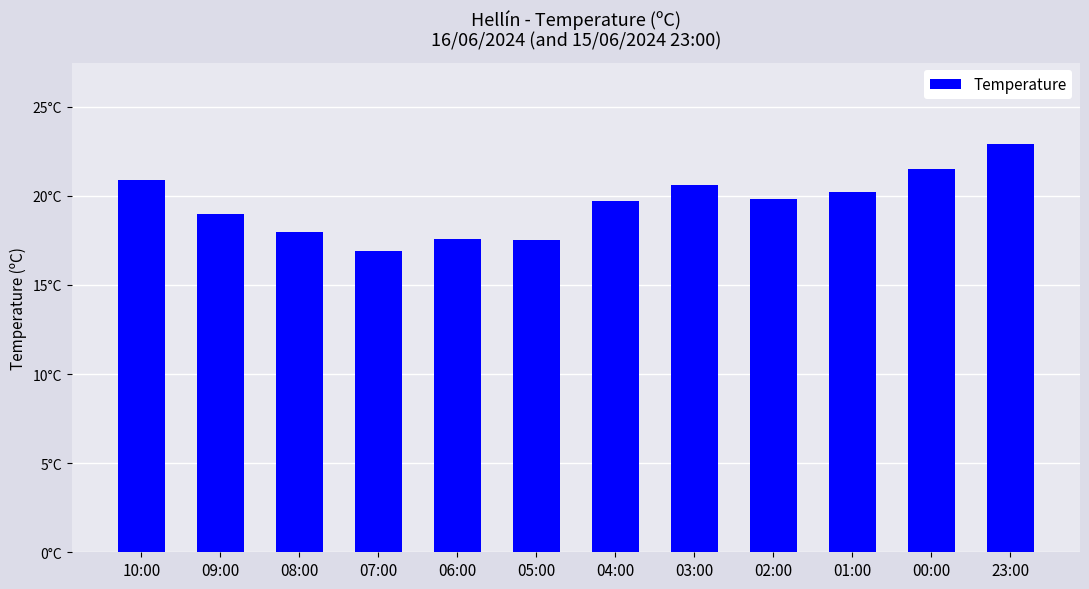

Are the bars horizontal?

No